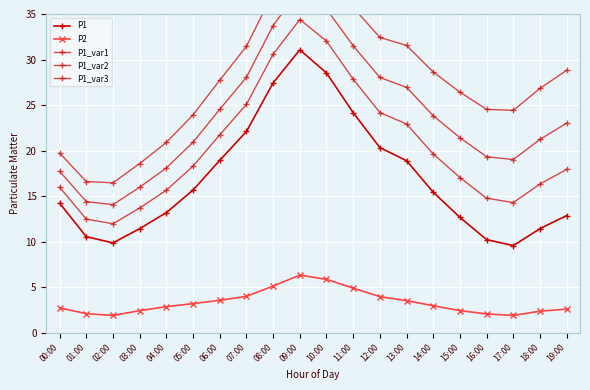

What is the spread (max minus min) of values at 09:00?

35.2